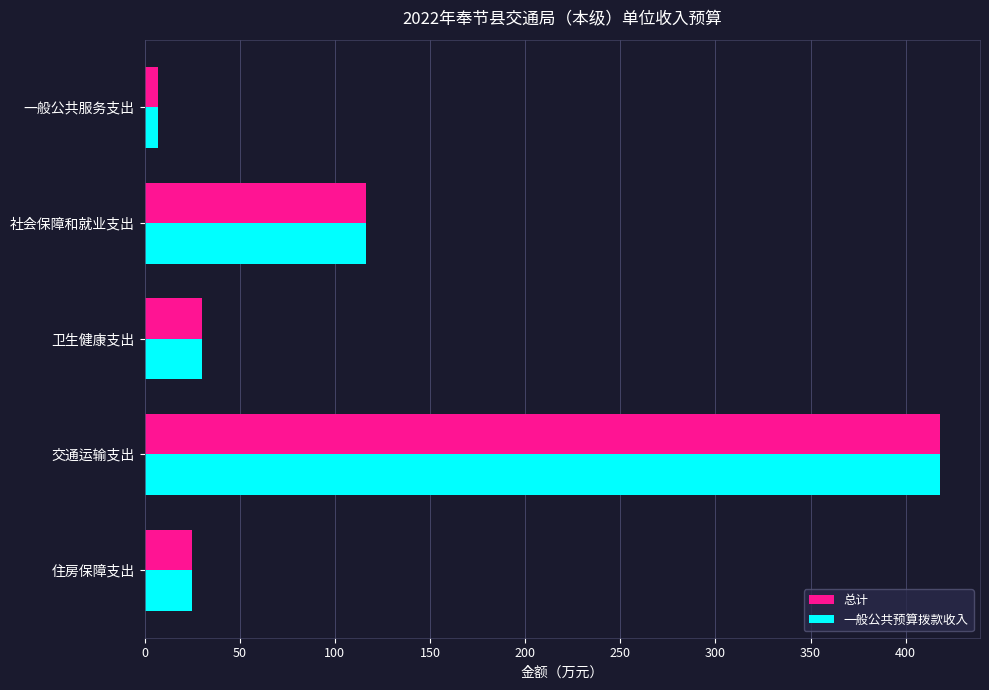

Where is 一般公共预算拨款收入 nearest to the value 212?

社会保障和就业支出